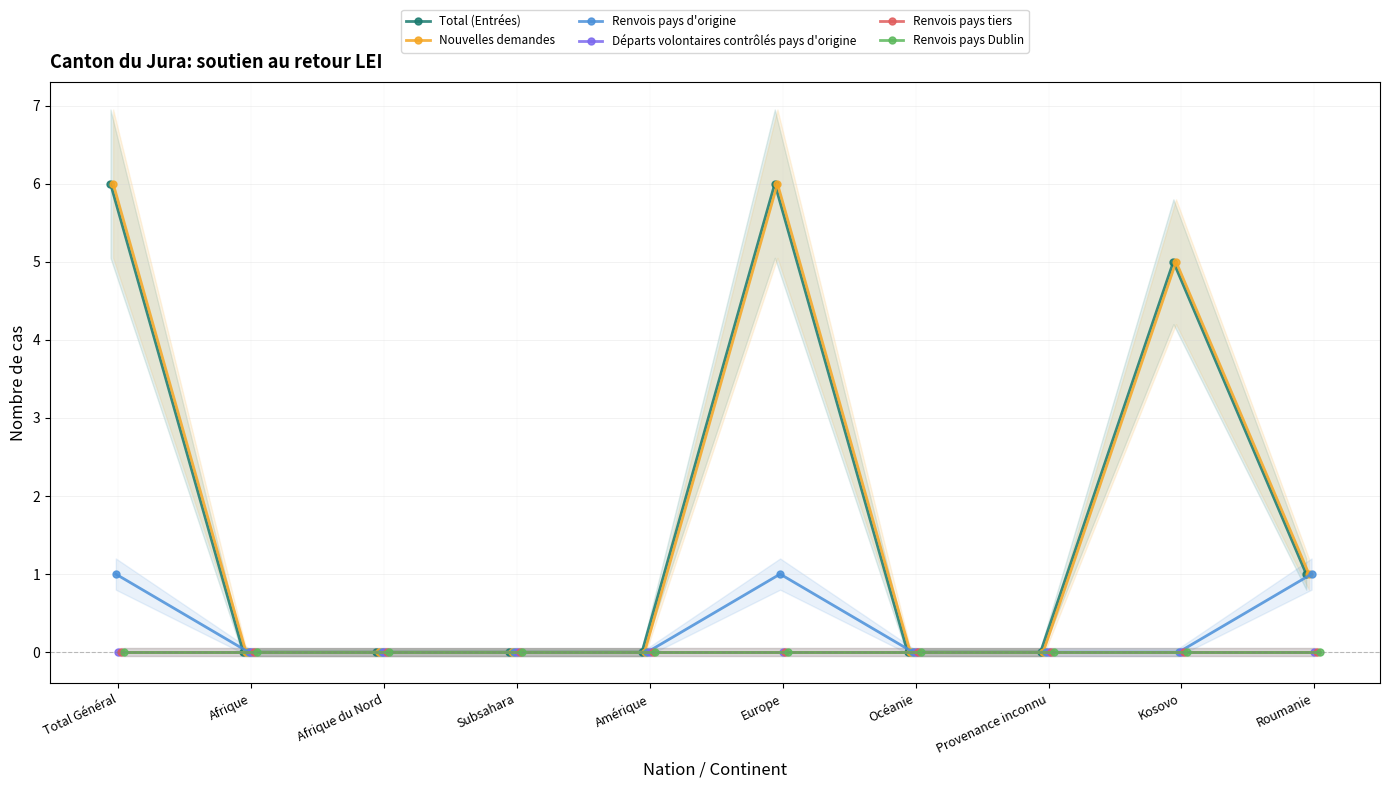

Reading left to right, transcribe all the data shown in this chart.

Total (Entrées): Total Général=6	Afrique=0	Afrique du Nord=0	Subsahara=0	Amérique=0	Europe=6	Océanie=0	Provenance inconnu=0	Kosovo=5	Roumanie=1
Nouvelles demandes: Total Général=6	Afrique=0	Afrique du Nord=0	Subsahara=0	Amérique=0	Europe=6	Océanie=0	Provenance inconnu=0	Kosovo=5	Roumanie=1
Renvois pays d'origine: Total Général=1	Afrique=0	Afrique du Nord=0	Subsahara=0	Amérique=0	Europe=1	Océanie=0	Provenance inconnu=0	Kosovo=0	Roumanie=1
Départs volontaires contrôlés pays d'origine: Total Général=0	Afrique=0	Afrique du Nord=0	Subsahara=0	Amérique=0	Europe=0	Océanie=0	Provenance inconnu=0	Kosovo=0	Roumanie=0
Renvois pays tiers: Total Général=0	Afrique=0	Afrique du Nord=0	Subsahara=0	Amérique=0	Europe=0	Océanie=0	Provenance inconnu=0	Kosovo=0	Roumanie=0
Renvois pays Dublin: Total Général=0	Afrique=0	Afrique du Nord=0	Subsahara=0	Amérique=0	Europe=0	Océanie=0	Provenance inconnu=0	Kosovo=0	Roumanie=0